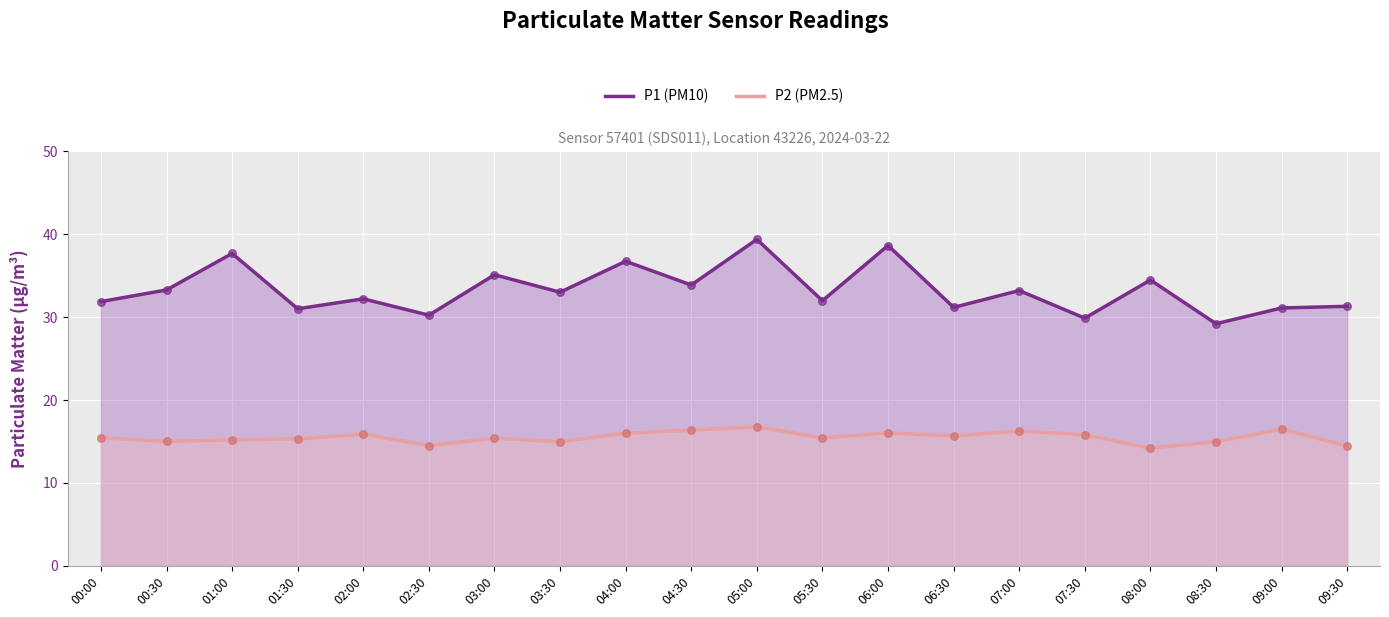

What is the total value across all series at 01:00?

52.9